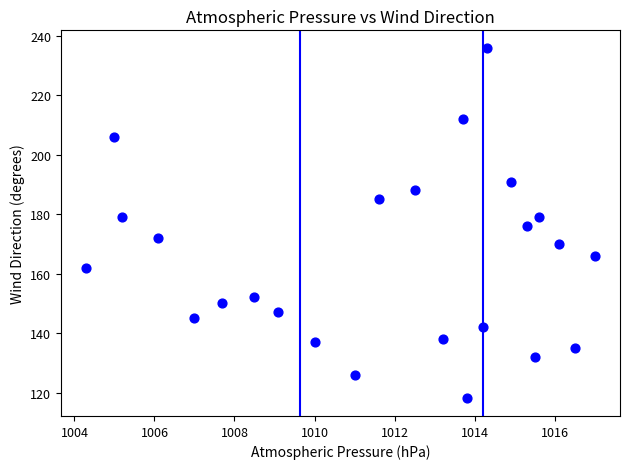

What is the range of Y values (max minus min)?

118